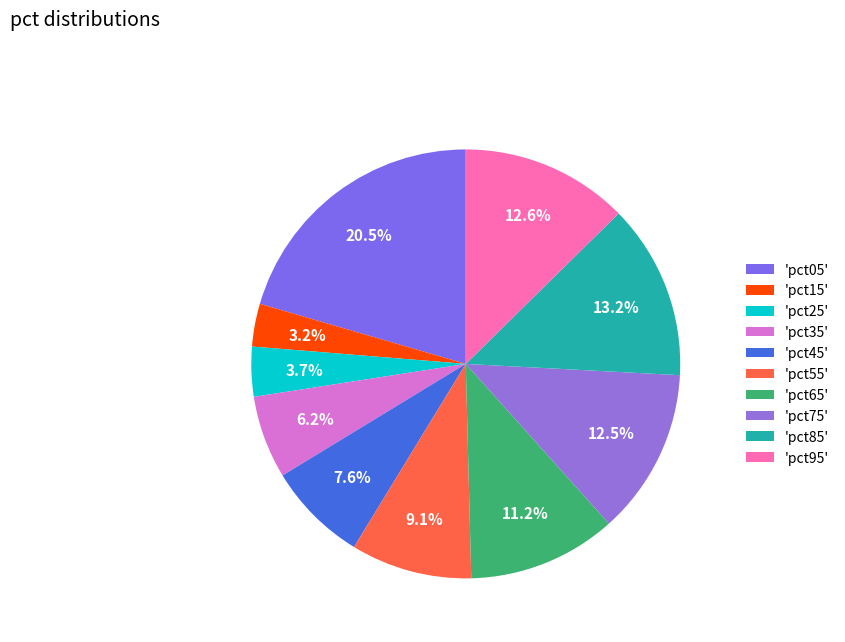

Does any single category account for the majority?

No